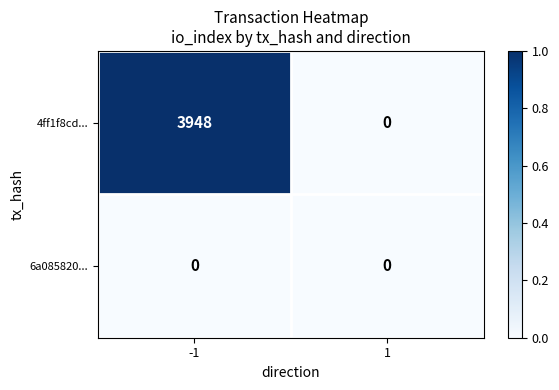

Reading left to right, list all the values displayed in this chart.

4ff1f8cd...: -1=3948	1=0
6a085820...: -1=0	1=0